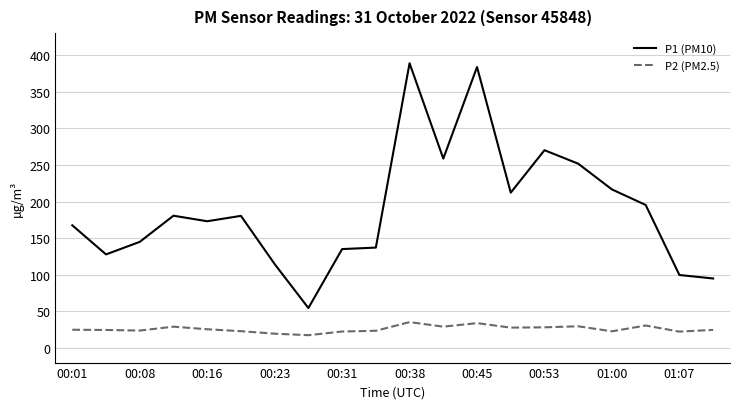

What is the difference between the maximum and minimum values in the P1 (PM10) series?

334.4